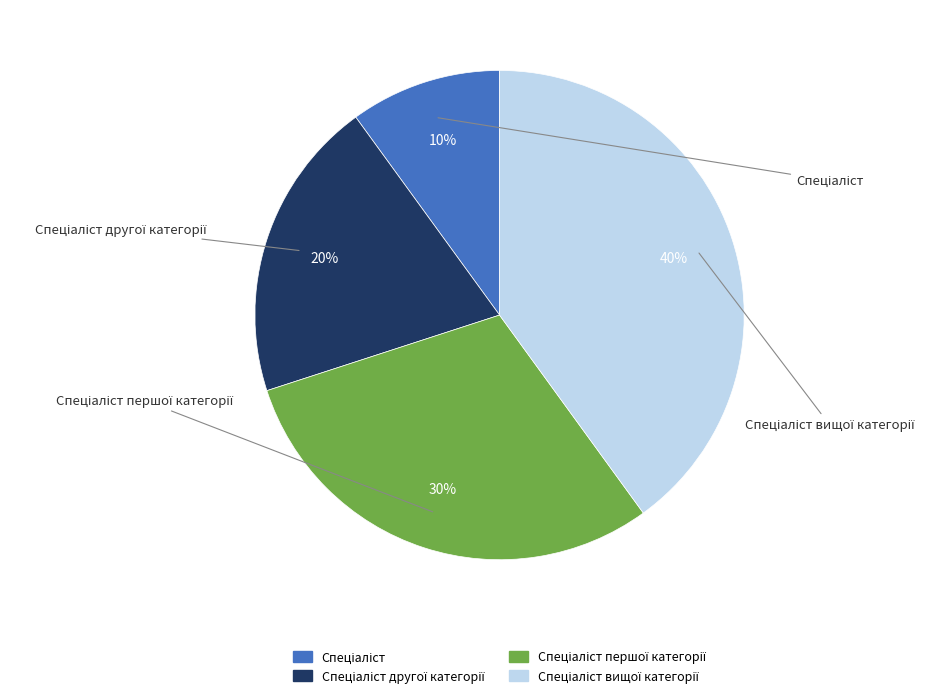

Count the number of slices in the pie.

4